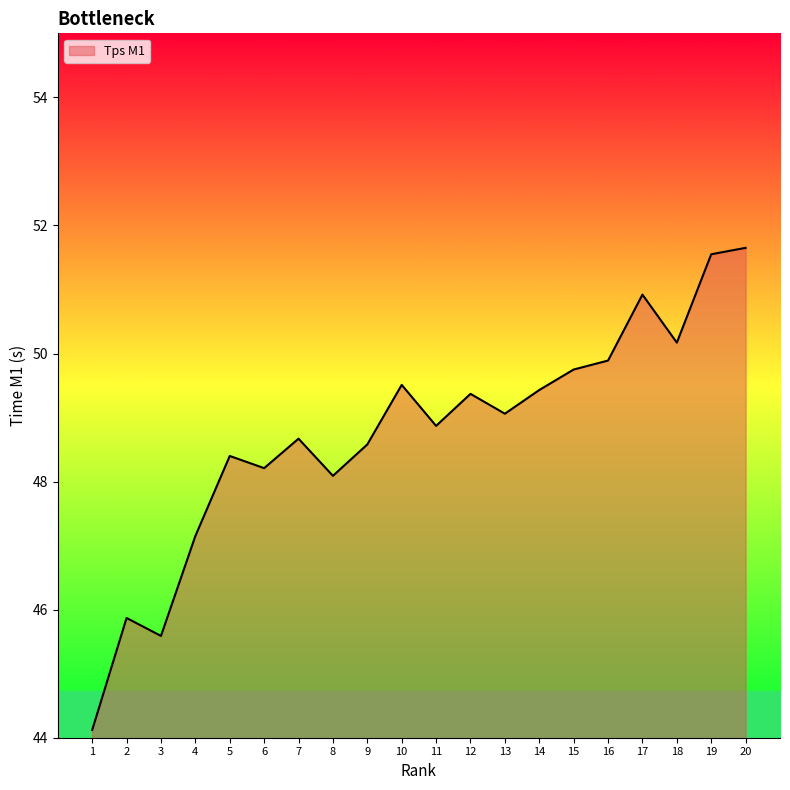

What is the sum of all values?

974.9